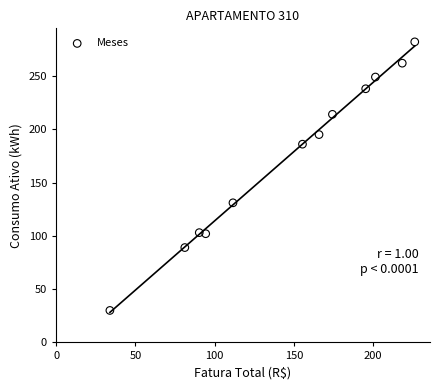

What is the range of Y values (max minus min)?

252